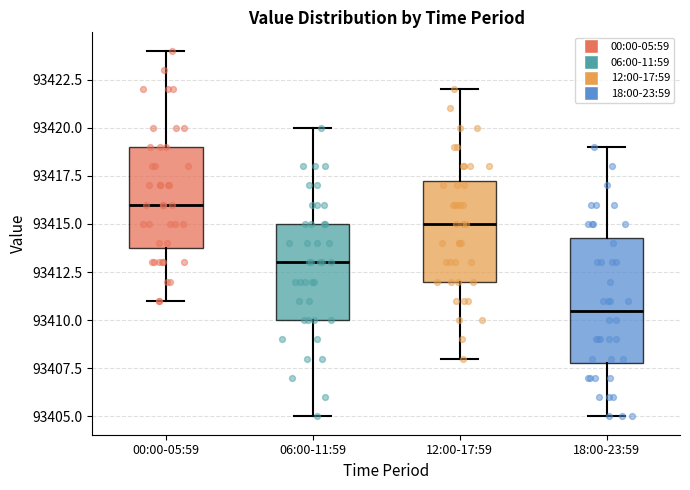

Which box is the tallest, from its lower edge to its upper edge?

18:00-23:59